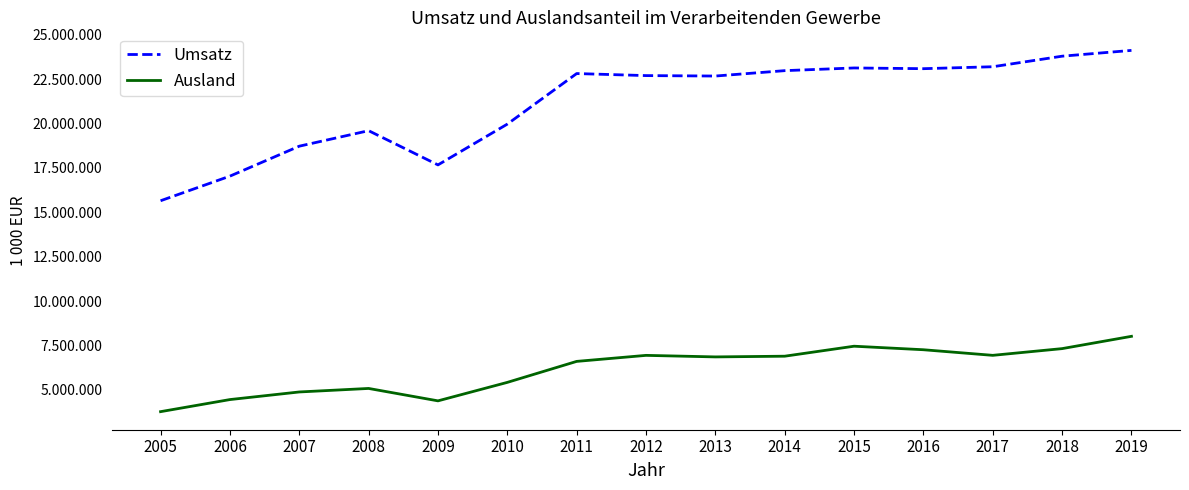

Reading left to right, what are all the values shown in this chart?

Umsatz: 15653083	17038849	18725307	19598272	17671523	19968245	22815291	22700406	22675683	22979016	23130409	23089753	23199195	23793041	24119462
Ausland: 3776217	4456847	4885279	5083461	4384554	5425114	6606781	6946128	6859415	6899201	7461750	7262951	6947740	7326054	8018501